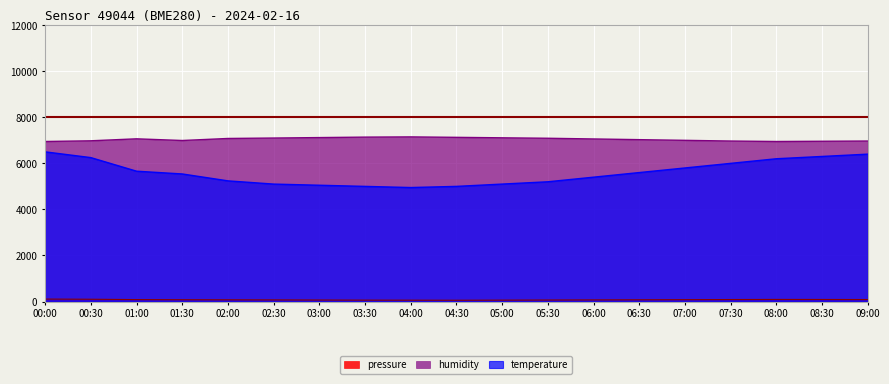

Count the number of data series in this chart.

3